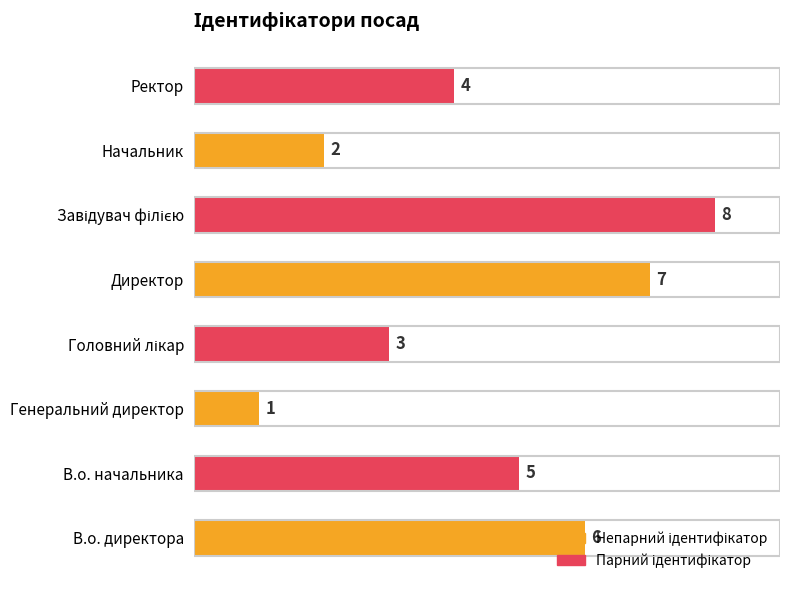

What is the value of the 4th bar from the left?

3